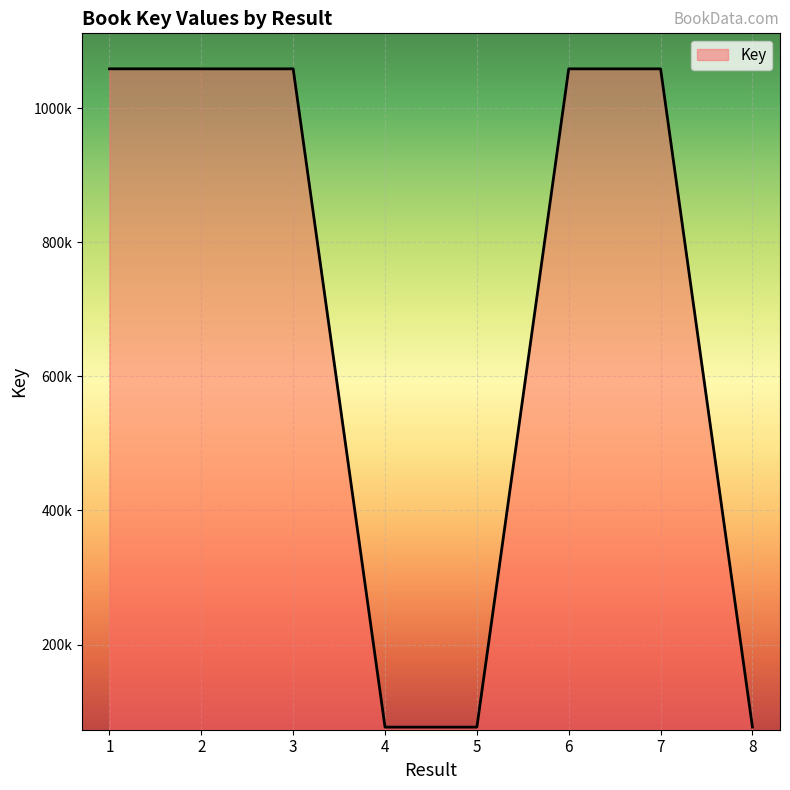

List the labels in order of value, smallest first.

8, 4, 5, 6, 3, 7, 2, 1